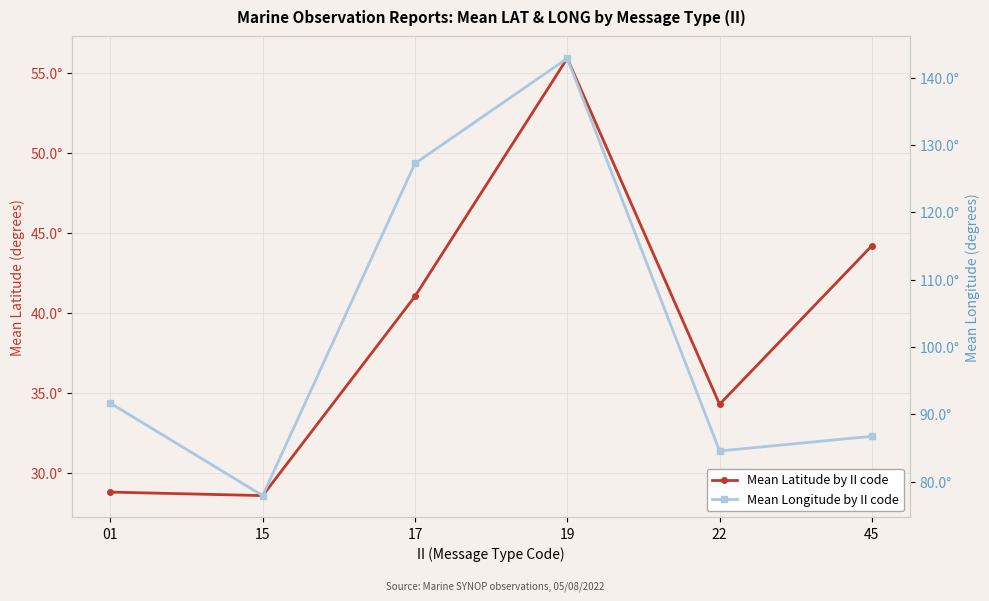

What is the sum of all Mean Latitude by II code values?

232.9